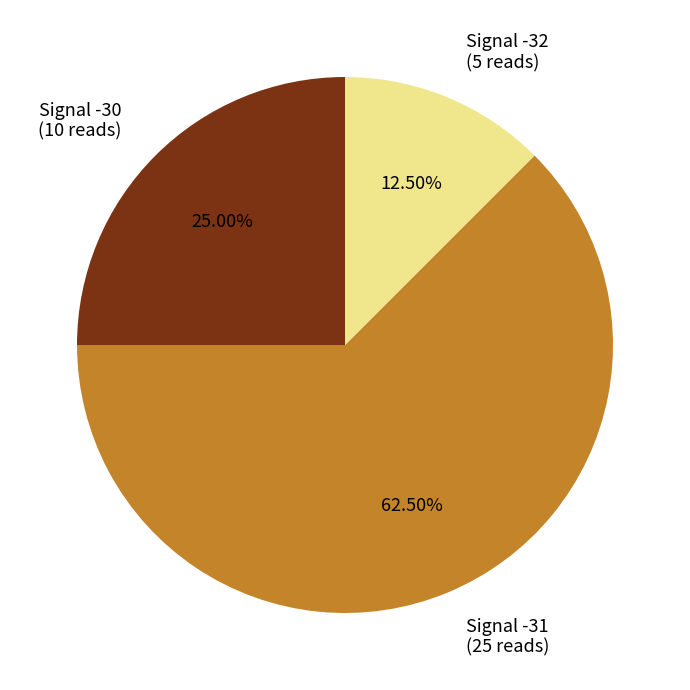

Does Signal -30 (10 reads) account for over 50% of the chart?

No